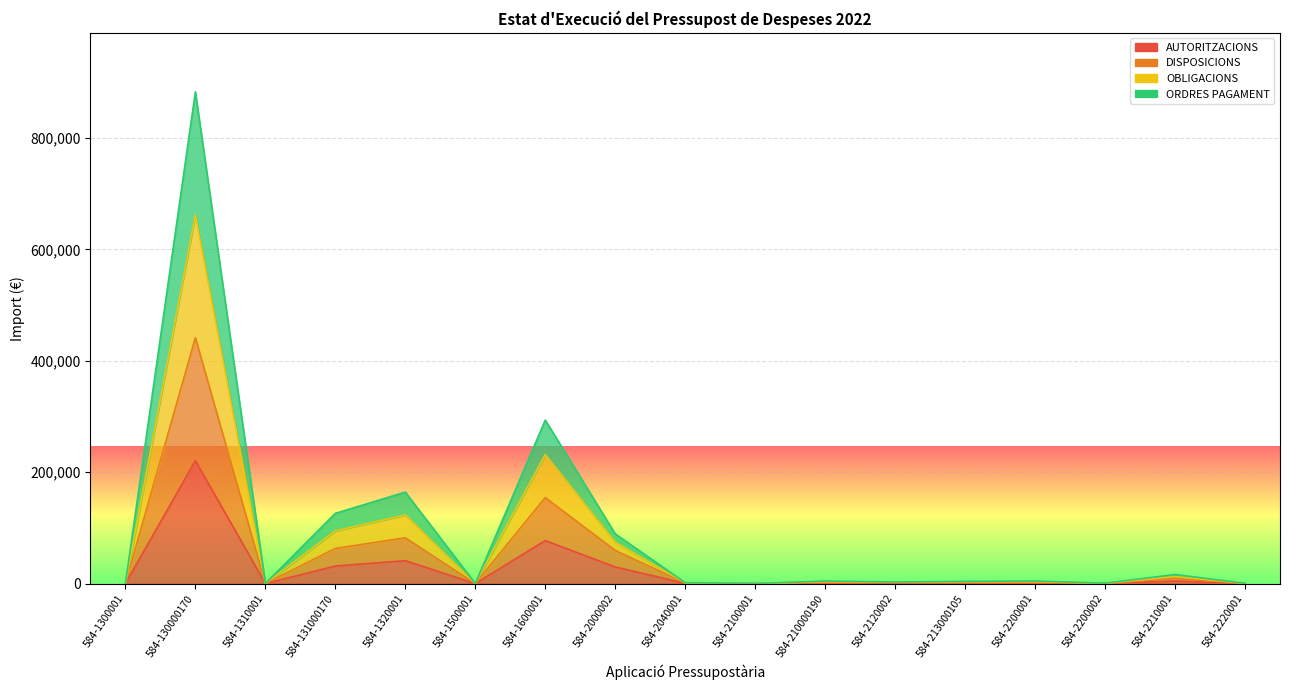

How many values in the ORDRES PAGAMENT series are below 3080?

8